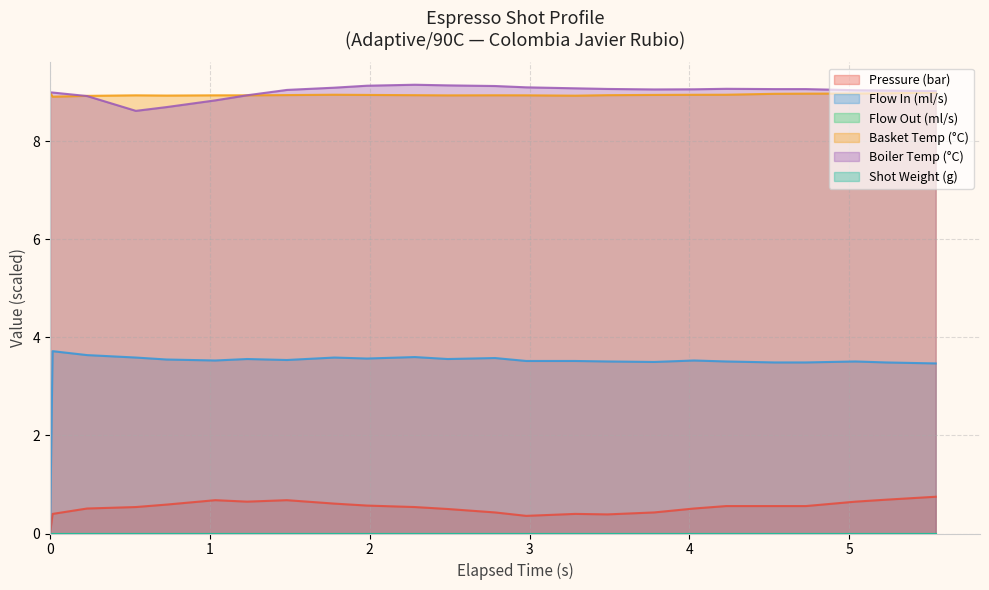

True or false: water_temperature_in has a value of 5.6 at 4.

False